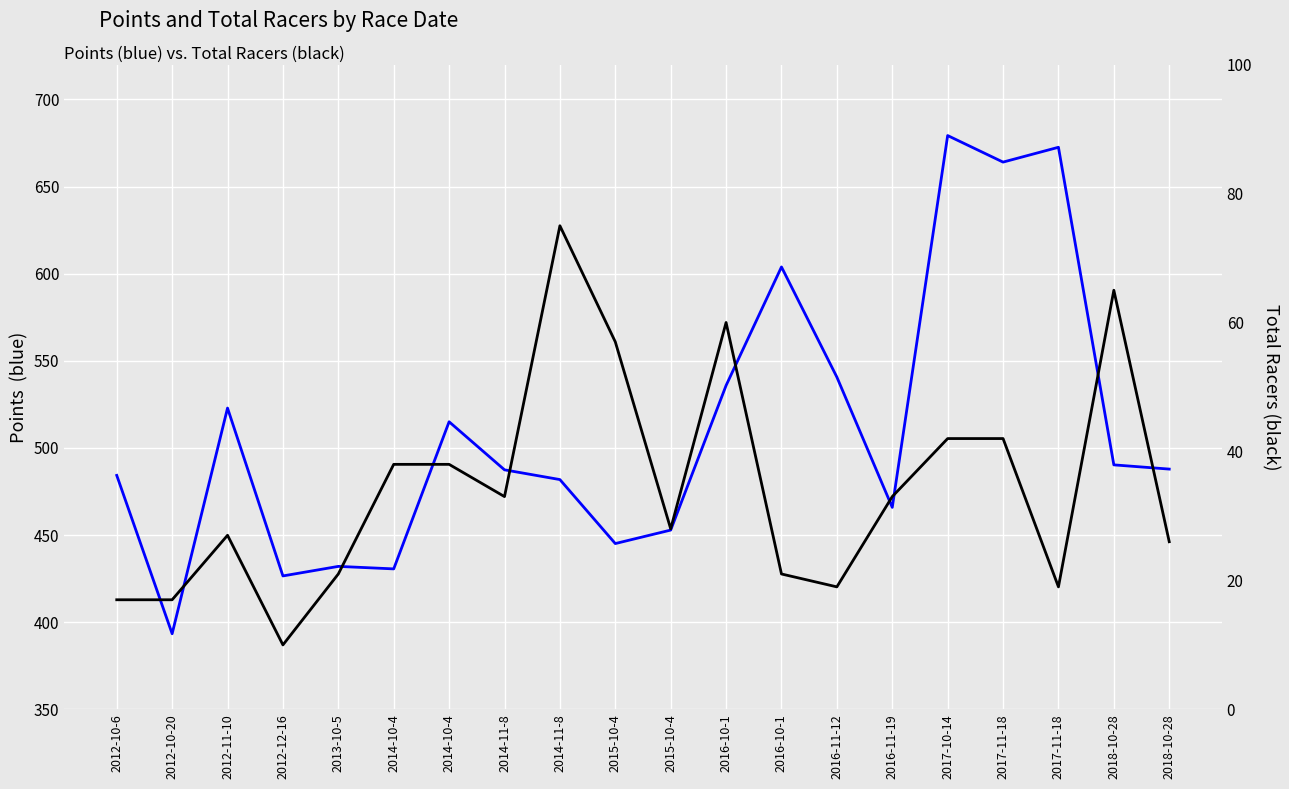

What is the label of the 7th point from the right?

2016-11-12